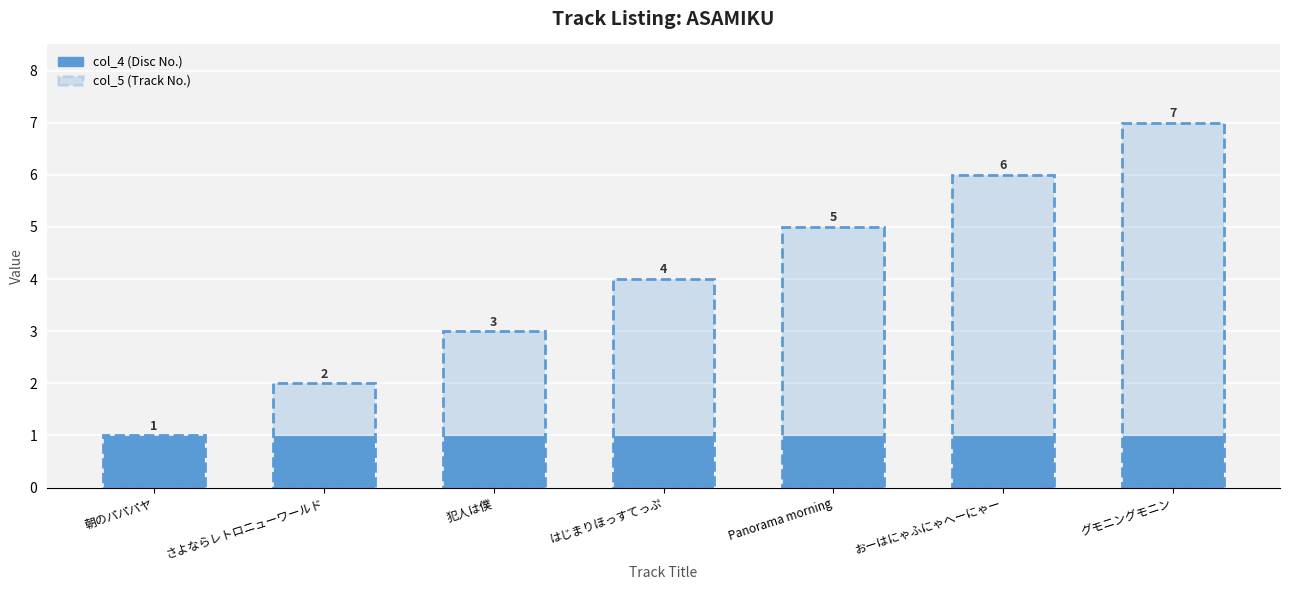

Is the value of col_4 at はじまりほっすてっぷ greater than the value of col_5 at 朝のパパパヤ?

No